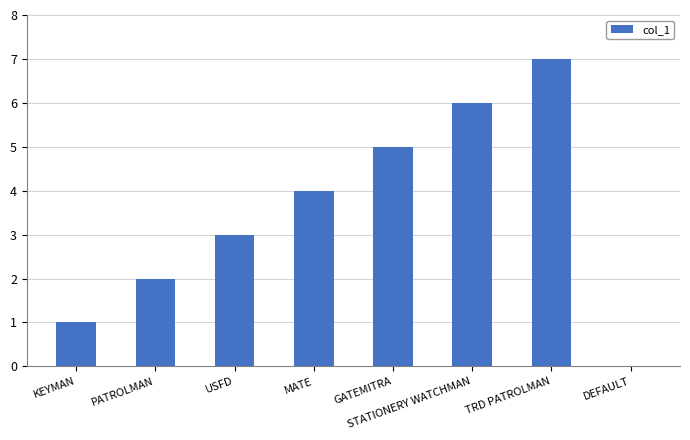

How many values are above zero?

7